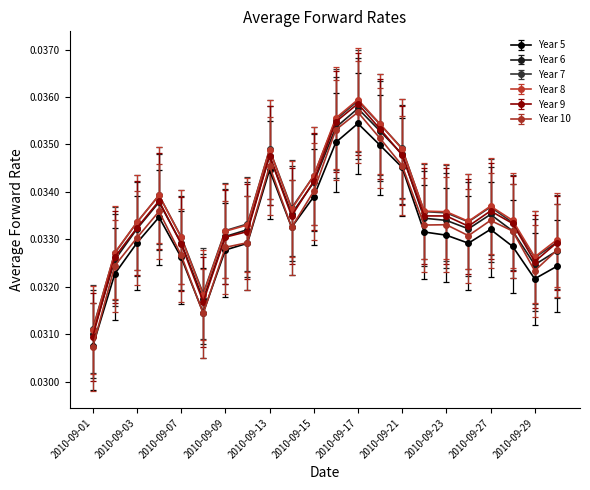

How many interior local valleys does the Year 5 series have?

4